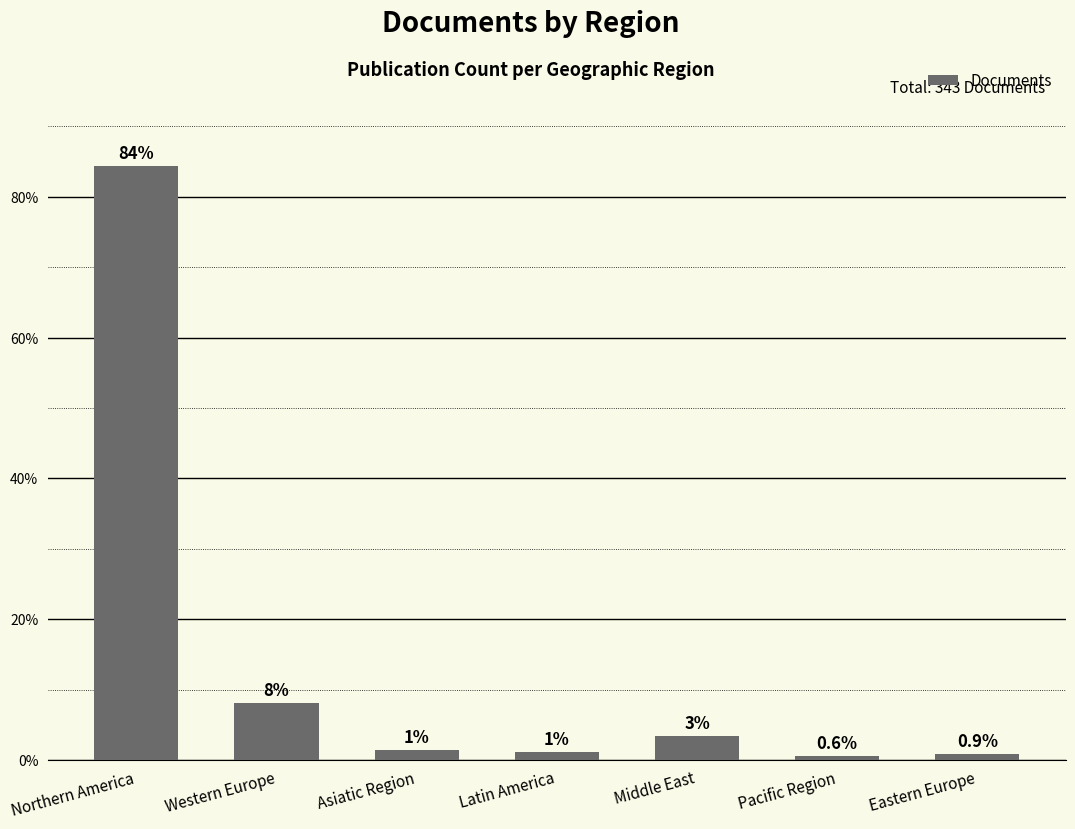

What is the label of the 4th bar from the right?

Latin America